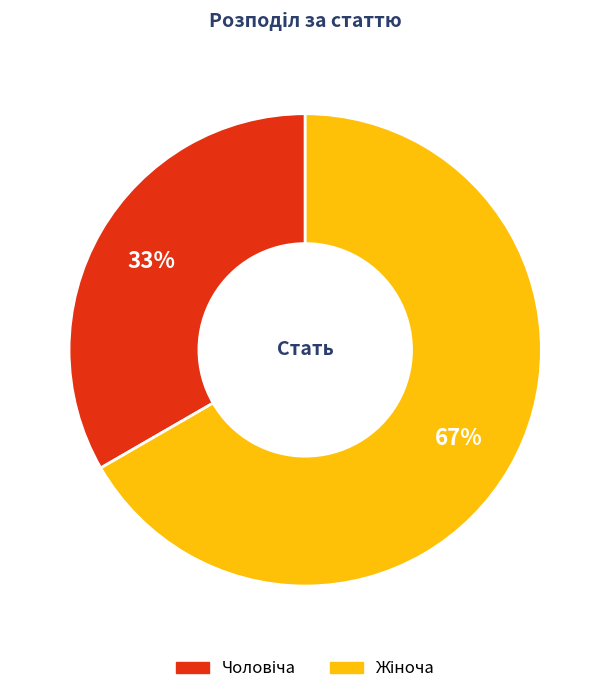

Does any single category account for the majority?

Yes